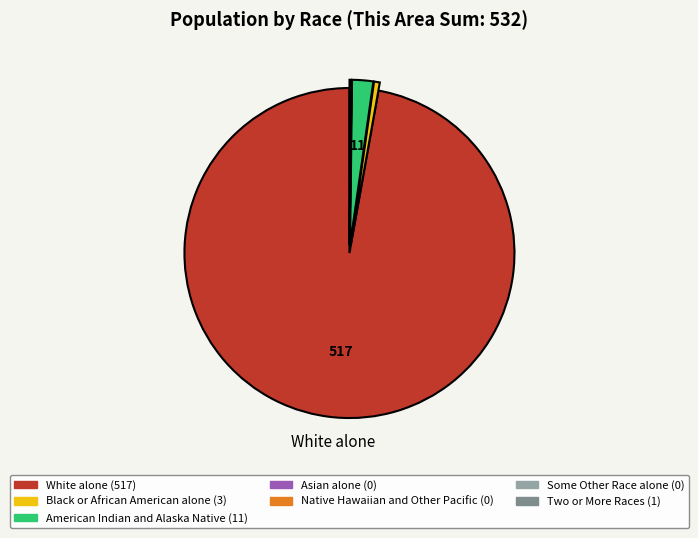

Is it true that American Indian and Alaska Native is 2% of the pie?

True